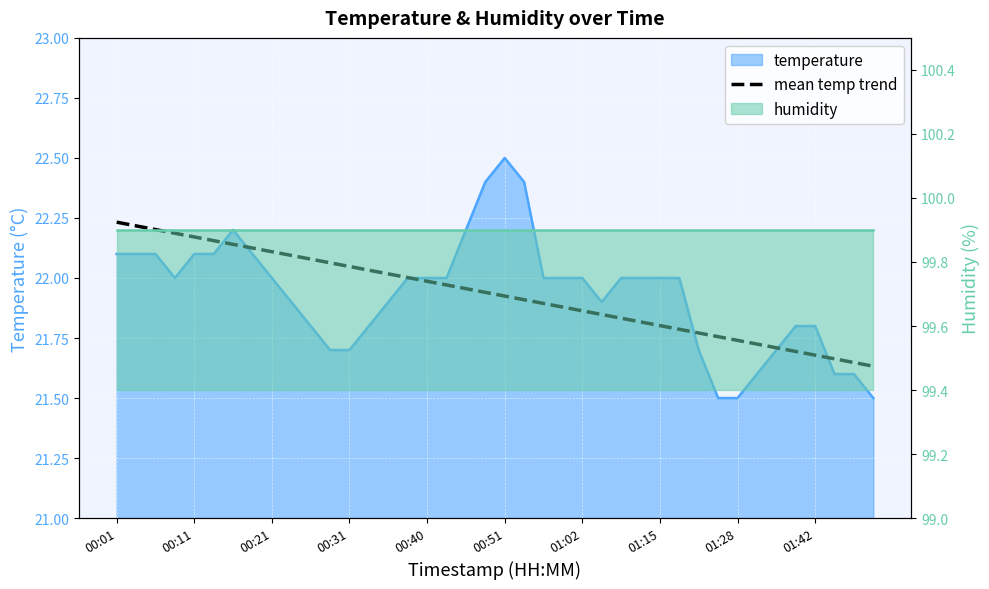

What is the approximate value at 33?

21.7